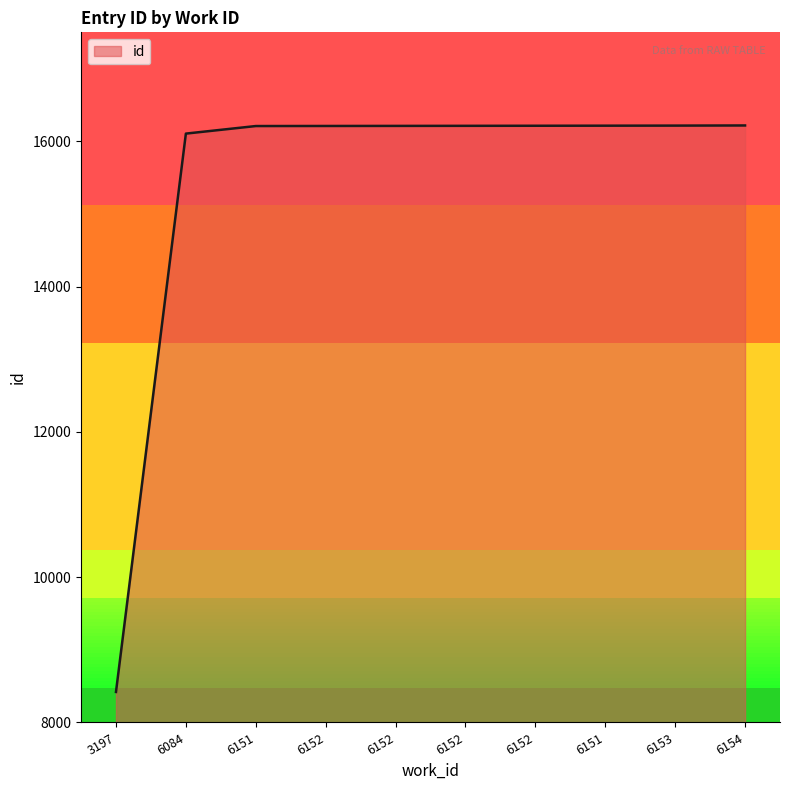

What is the smallest value displayed?

8420